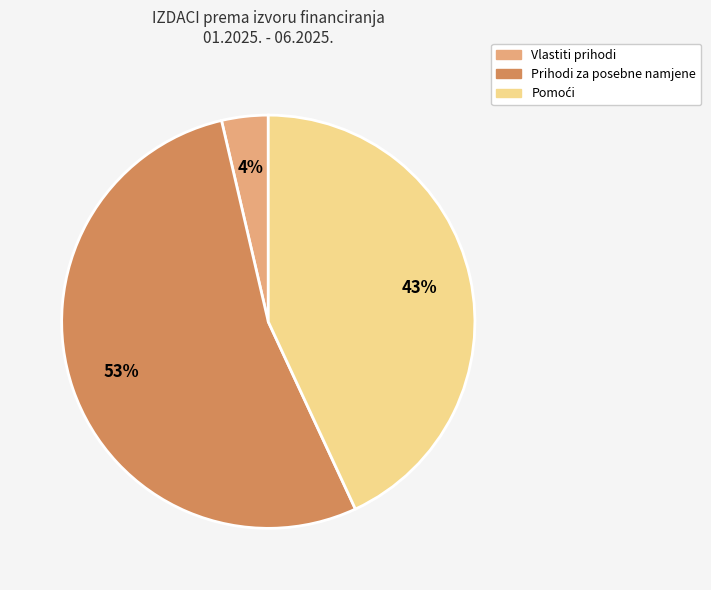

To the nearest percent, what is the combined percentage of Prihodi za posebne namjene and Vlastiti prihodi?

57%